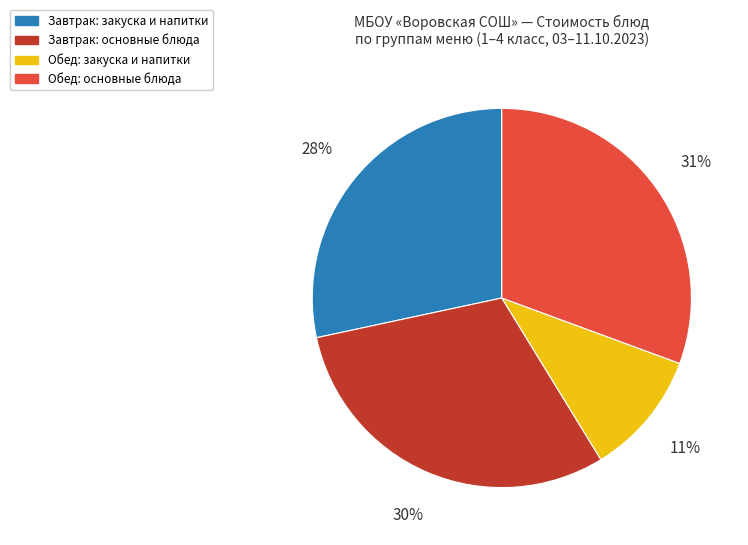

Which category has the smallest portion of the pie?

Обед: закуска и напитки